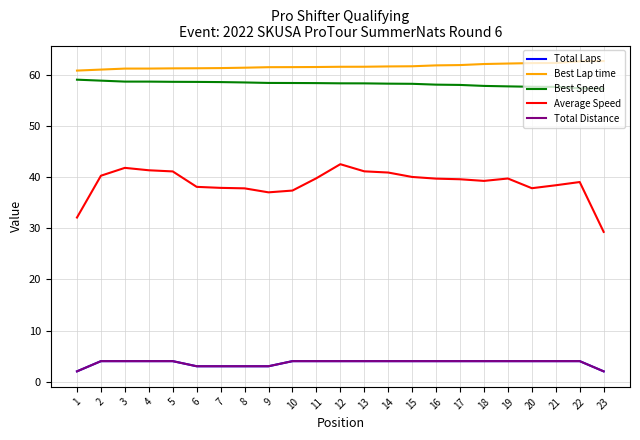

Reading left to right, extract all data points from this chart.

Total Laps: 2.0	4.0	4.0	4.0	4.0	3.0	3.0	3.0	3.0	4.0	4.0	4.0	4.0	4.0	4.0	4.0	4.0	4.0	4.0	4.0	4.0	4.0	2.0
Best Lap time: 60.9	61.1	61.3	61.3	61.3	61.4	61.4	61.5	61.6	61.6	61.6	61.6	61.6	61.7	61.7	61.9	62.0	62.2	62.3	62.4	62.4	62.7	62.8
Best Speed: 59.1	58.9	58.7	58.7	58.7	58.7	58.6	58.6	58.5	58.5	58.4	58.4	58.4	58.3	58.3	58.1	58.1	57.9	57.8	57.7	57.7	57.4	57.4
Average Speed: 32.1	40.3	41.8	41.4	41.2	38.1	37.9	37.8	37.1	37.4	39.8	42.6	41.2	40.9	40.1	39.7	39.6	39.3	39.8	37.9	38.4	39.1	29.3
Total Distance: 2.0	4.0	4.0	4.0	4.0	3.0	3.0	3.0	3.0	4.0	4.0	4.0	4.0	4.0	4.0	4.0	4.0	4.0	4.0	4.0	4.0	4.0	2.0